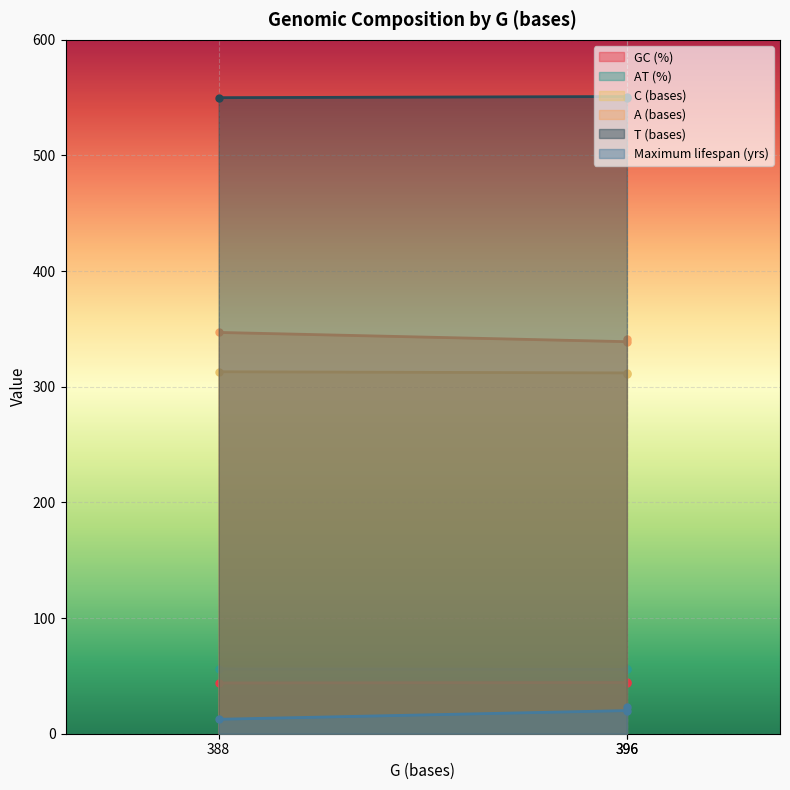

Between 396 and 396, which series saw the biggest shift?

Maximum lifespan (yrs)